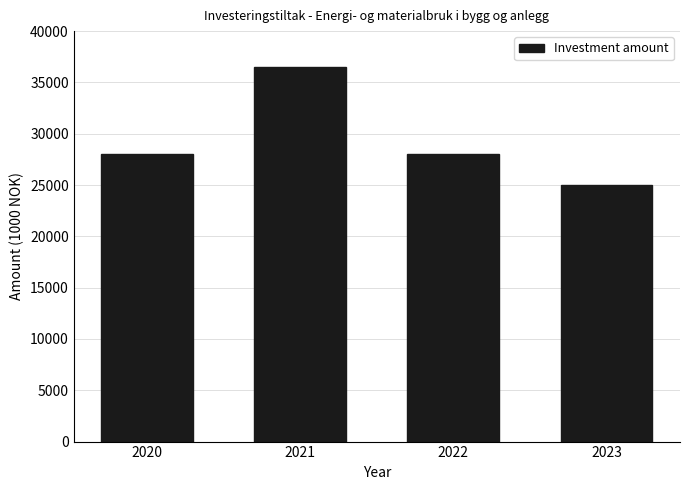

What is the difference between the maximum and minimum values?

11500